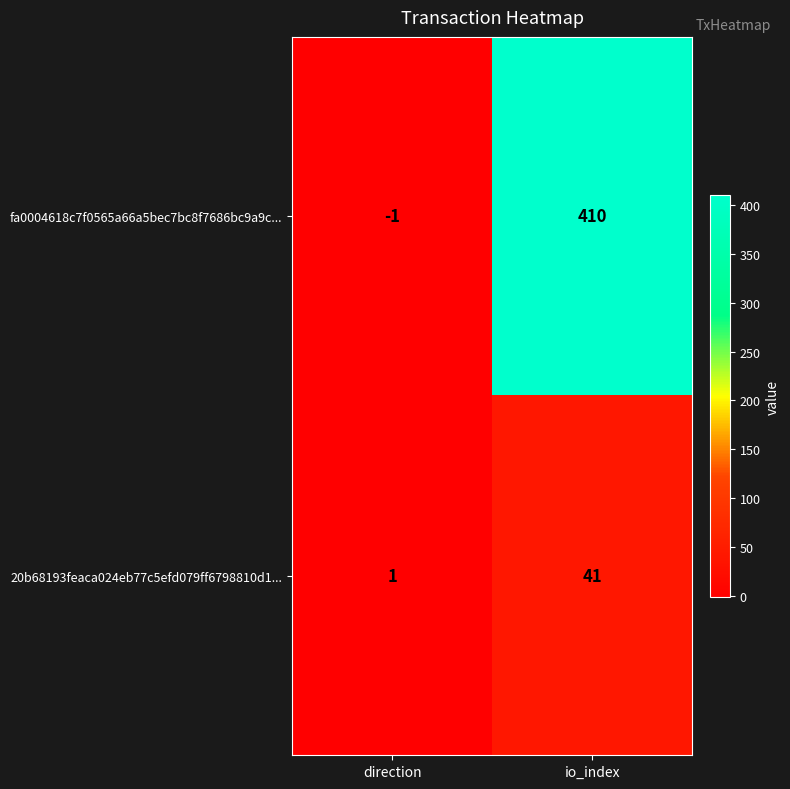

What is the difference between the 20b68193feaca024eb77c5efd079ff6798810d1... values at direction and io_index?

40